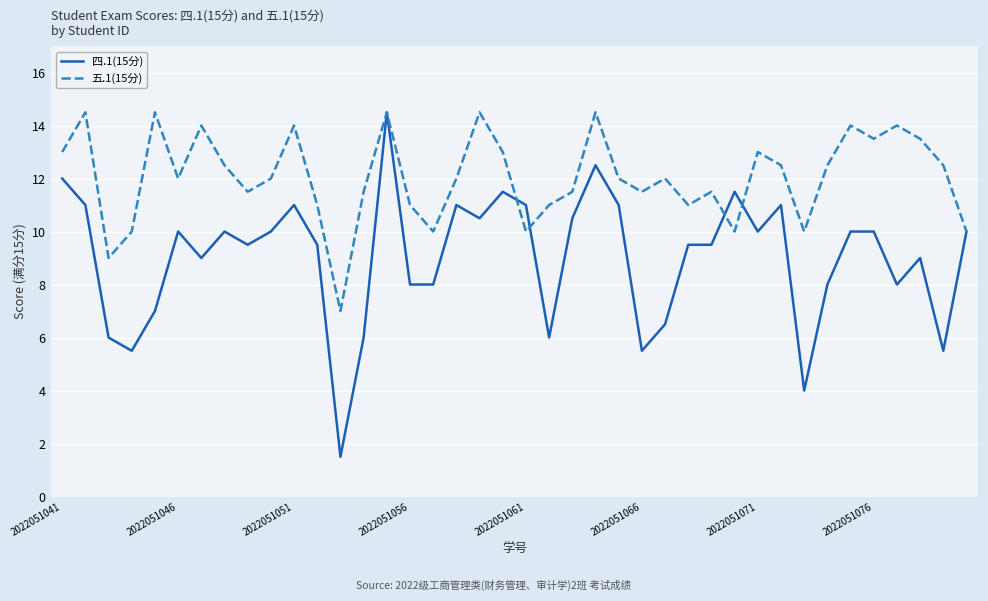

What is the sum of all 五.1(15分) values?

482.0